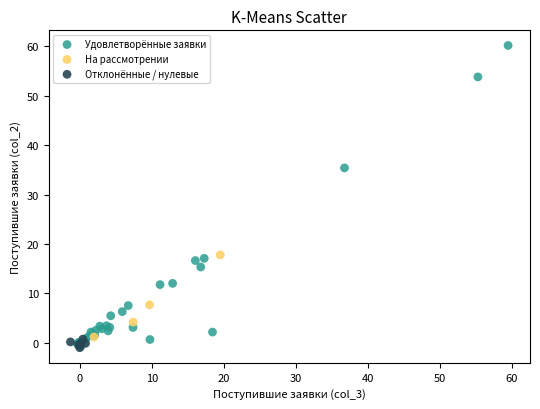

Which series has the largest Y range (max minus min)?

Удовлетворённые заявки